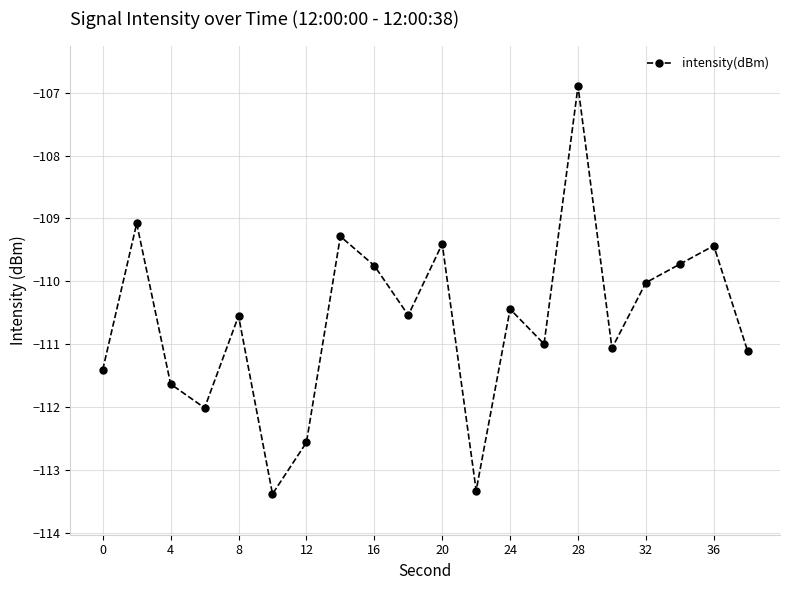

What is the average value?

-110.6